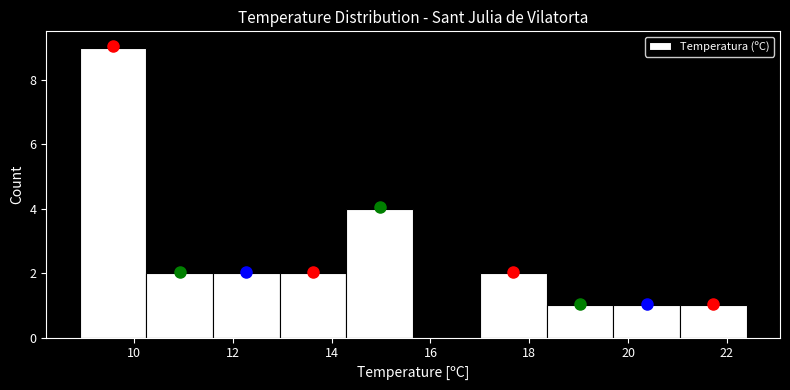

Over which range of the x-axis is the bar tallest?

8.90 to 10.25